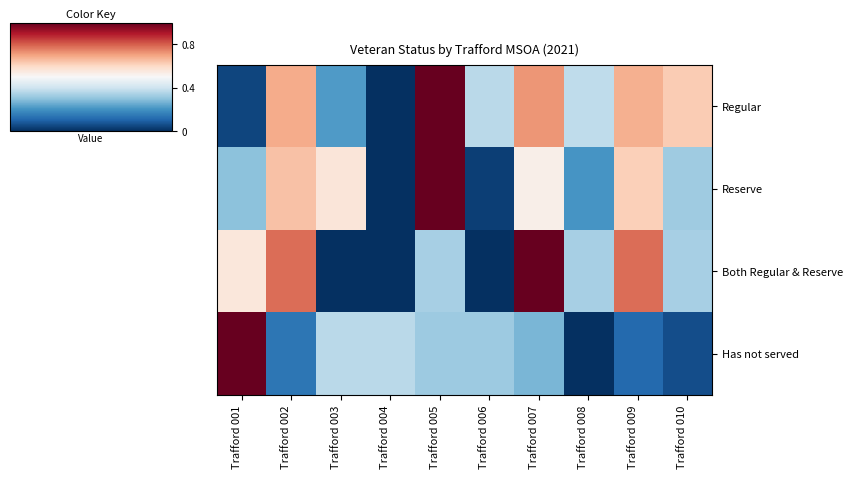

Reading right to left, what are all the values shown in this chart?

Regular: Trafford 010=0.6	Trafford 009=0.7	Trafford 008=0.4	Trafford 007=0.7	Trafford 006=0.4	Trafford 005=1.0	Trafford 004=0.0	Trafford 003=0.2	Trafford 002=0.7	Trafford 001=0.0
Reserve: Trafford 010=0.3	Trafford 009=0.6	Trafford 008=0.2	Trafford 007=0.5	Trafford 006=0.0	Trafford 005=1.0	Trafford 004=0.0	Trafford 003=0.6	Trafford 002=0.6	Trafford 001=0.3
Both Regular & Reserve: Trafford 010=0.3	Trafford 009=0.8	Trafford 008=0.3	Trafford 007=1.0	Trafford 006=0.0	Trafford 005=0.3	Trafford 004=0.0	Trafford 003=0.0	Trafford 002=0.8	Trafford 001=0.6
Has not served: Trafford 010=0.1	Trafford 009=0.1	Trafford 008=0.0	Trafford 007=0.3	Trafford 006=0.3	Trafford 005=0.3	Trafford 004=0.4	Trafford 003=0.4	Trafford 002=0.1	Trafford 001=1.0